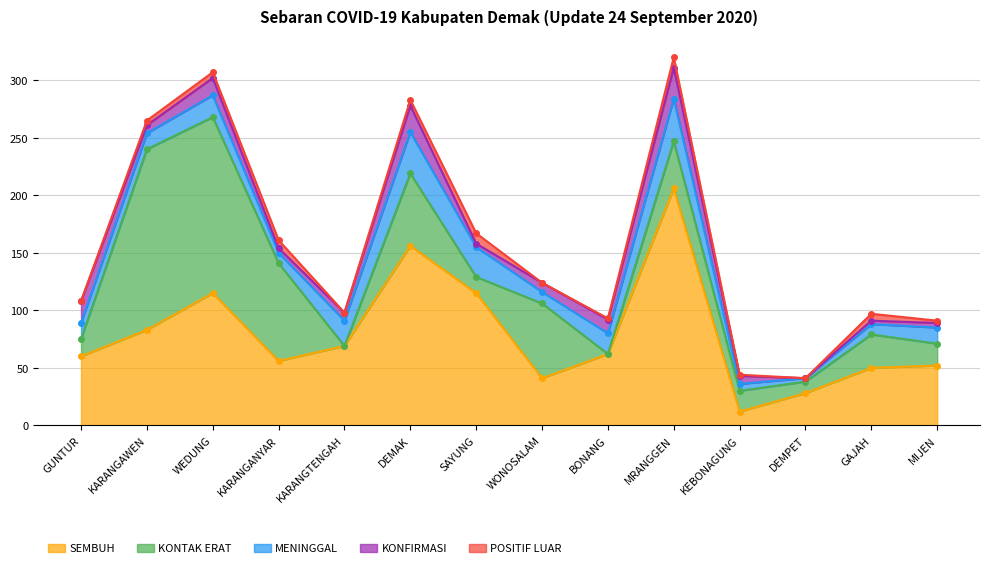

What is the difference between the maximum and minimum values in the KONFIRMASI series?

27